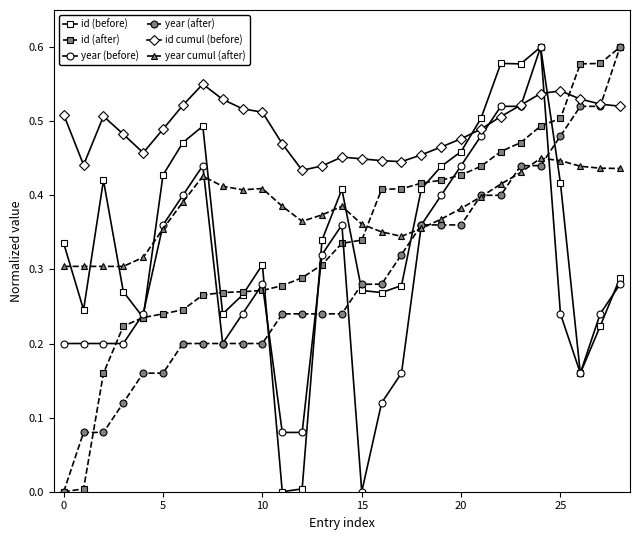

True or false: id (before) and id cumul (before) intersect in this chart.

True